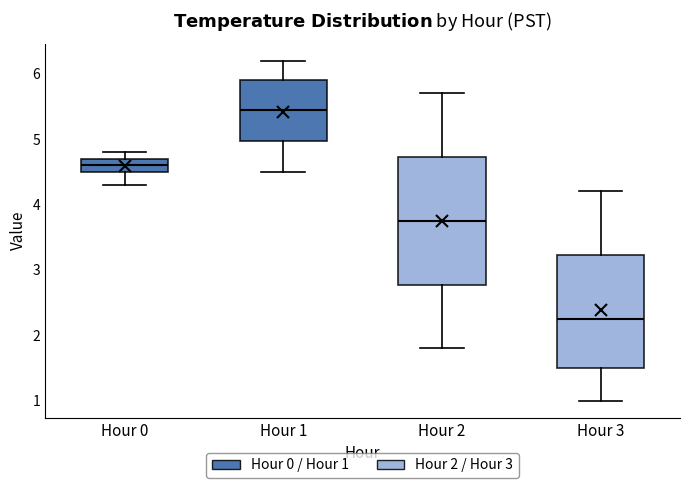

Reading left to right, read every box against the y-axis: the position of its median line, the range the box covers, and the ends of its whiskers. The values are not printed on the chart, so give them approximately, as read against the axis.

Hour 0: median 4.6, box 4.5 to 4.7, whiskers 4.3 to 4.8
Hour 1: median 5.5, box 5.0 to 5.9, whiskers 4.5 to 6.2
Hour 2: median 3.8, box 2.8 to 4.7, whiskers 1.8 to 5.7
Hour 3: median 2.3, box 1.5 to 3.2, whiskers 1.0 to 4.2